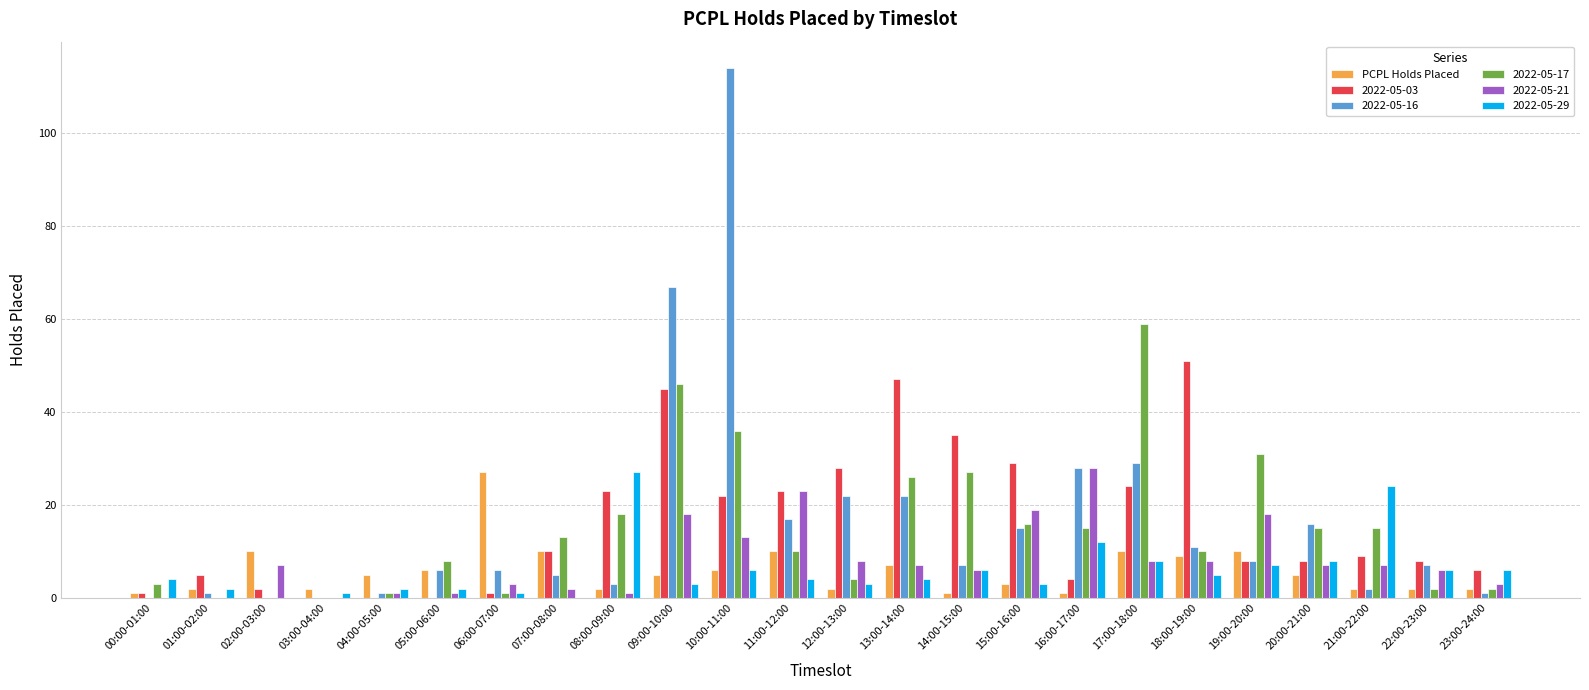

Is the value of 2022-05-16 at 13:00-14:00 greater than the value of 2022-05-17 at 05:00-06:00?

Yes